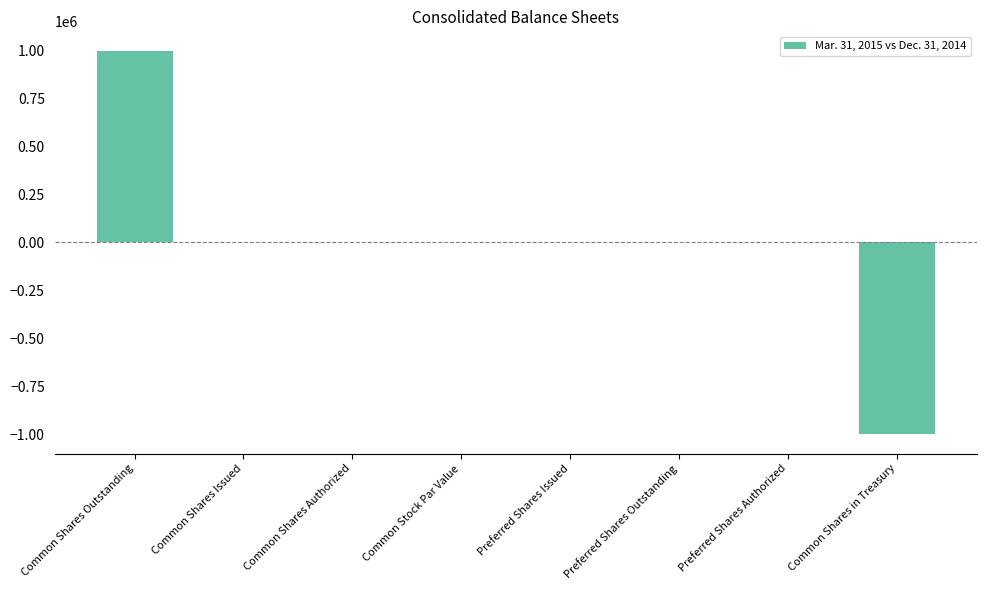

Count the number of data series in this chart.

1